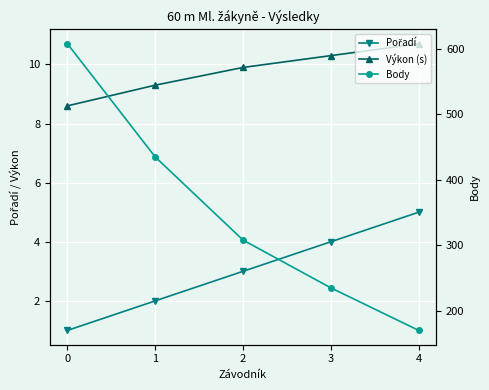

What is the difference between the second highest and minimum values in the Pořadí series?

3.0